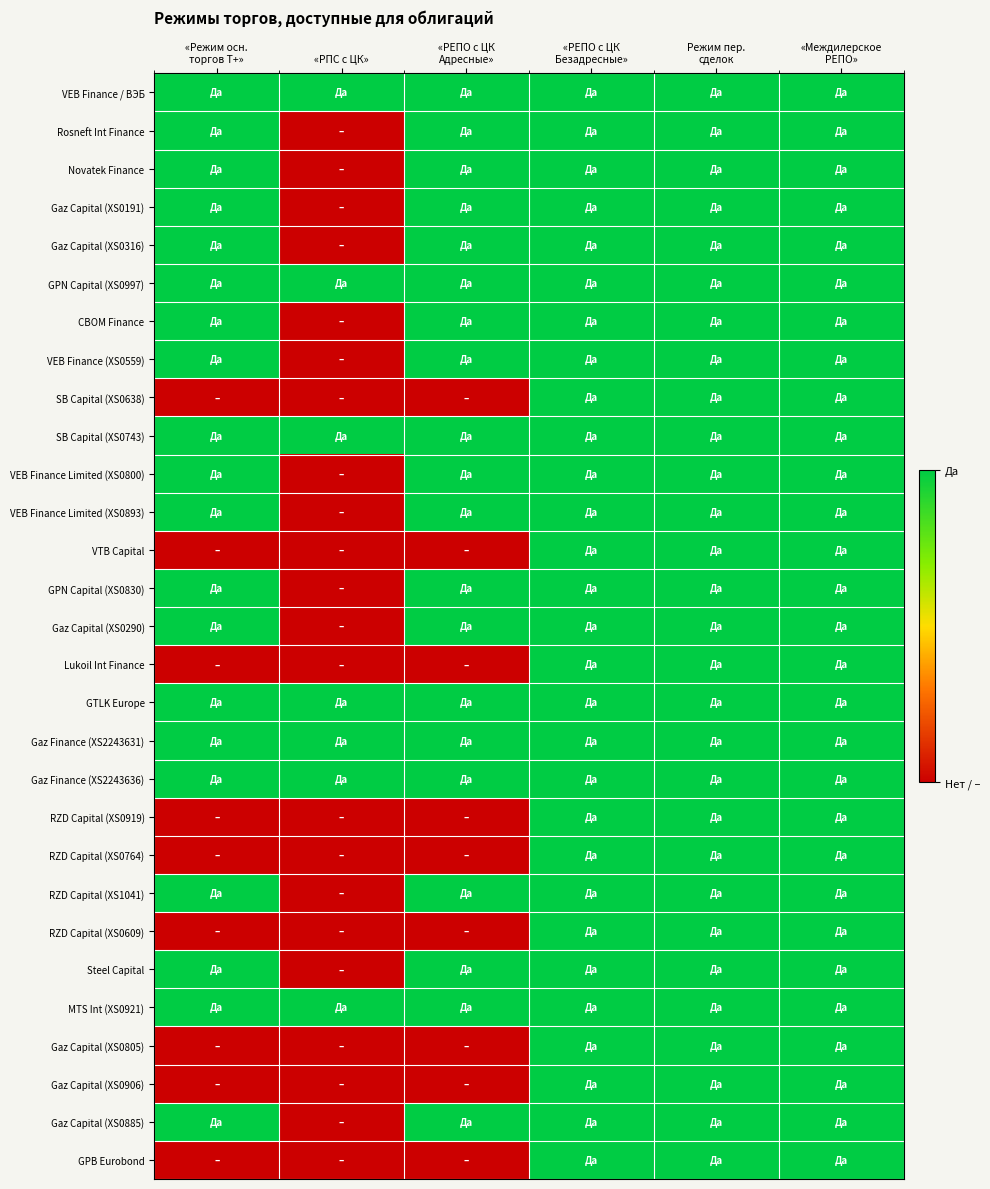

Reading right to left, transcribe all the data shown in this chart.

VEB Finance / ВЭБ: «Междилерское
РЕПО»=1	Режим пер.
сделок=1	«РЕПО с ЦК
Безадресные»=1	«РЕПО с ЦК
Адресные»=1	«РПС с ЦК»=1	«Режим осн.
торгов Т+»=1
Rosneft Int Finance: «Междилерское
РЕПО»=1	Режим пер.
сделок=1	«РЕПО с ЦК
Безадресные»=1	«РЕПО с ЦК
Адресные»=1	«РПС с ЦК»=0	«Режим осн.
торгов Т+»=1
Novatek Finance: «Междилерское
РЕПО»=1	Режим пер.
сделок=1	«РЕПО с ЦК
Безадресные»=1	«РЕПО с ЦК
Адресные»=1	«РПС с ЦК»=0	«Режим осн.
торгов Т+»=1
Gaz Capital (XS0191): «Междилерское
РЕПО»=1	Режим пер.
сделок=1	«РЕПО с ЦК
Безадресные»=1	«РЕПО с ЦК
Адресные»=1	«РПС с ЦК»=0	«Режим осн.
торгов Т+»=1
Gaz Capital (XS0316): «Междилерское
РЕПО»=1	Режим пер.
сделок=1	«РЕПО с ЦК
Безадресные»=1	«РЕПО с ЦК
Адресные»=1	«РПС с ЦК»=0	«Режим осн.
торгов Т+»=1
GPN Capital (XS0997): «Междилерское
РЕПО»=1	Режим пер.
сделок=1	«РЕПО с ЦК
Безадресные»=1	«РЕПО с ЦК
Адресные»=1	«РПС с ЦК»=1	«Режим осн.
торгов Т+»=1
CBOM Finance: «Междилерское
РЕПО»=1	Режим пер.
сделок=1	«РЕПО с ЦК
Безадресные»=1	«РЕПО с ЦК
Адресные»=1	«РПС с ЦК»=0	«Режим осн.
торгов Т+»=1
VEB Finance (XS0559): «Междилерское
РЕПО»=1	Режим пер.
сделок=1	«РЕПО с ЦК
Безадресные»=1	«РЕПО с ЦК
Адресные»=1	«РПС с ЦК»=0	«Режим осн.
торгов Т+»=1
SB Capital (XS0638): «Междилерское
РЕПО»=1	Режим пер.
сделок=1	«РЕПО с ЦК
Безадресные»=1	«РЕПО с ЦК
Адресные»=0	«РПС с ЦК»=0	«Режим осн.
торгов Т+»=0
SB Capital (XS0743): «Междилерское
РЕПО»=1	Режим пер.
сделок=1	«РЕПО с ЦК
Безадресные»=1	«РЕПО с ЦК
Адресные»=1	«РПС с ЦК»=1	«Режим осн.
торгов Т+»=1
VEB Finance Limited (XS0800): «Междилерское
РЕПО»=1	Режим пер.
сделок=1	«РЕПО с ЦК
Безадресные»=1	«РЕПО с ЦК
Адресные»=1	«РПС с ЦК»=0	«Режим осн.
торгов Т+»=1
VEB Finance Limited (XS0893): «Междилерское
РЕПО»=1	Режим пер.
сделок=1	«РЕПО с ЦК
Безадресные»=1	«РЕПО с ЦК
Адресные»=1	«РПС с ЦК»=0	«Режим осн.
торгов Т+»=1
VTB Capital: «Междилерское
РЕПО»=1	Режим пер.
сделок=1	«РЕПО с ЦК
Безадресные»=1	«РЕПО с ЦК
Адресные»=0	«РПС с ЦК»=0	«Режим осн.
торгов Т+»=0
GPN Capital (XS0830): «Междилерское
РЕПО»=1	Режим пер.
сделок=1	«РЕПО с ЦК
Безадресные»=1	«РЕПО с ЦК
Адресные»=1	«РПС с ЦК»=0	«Режим осн.
торгов Т+»=1
Gaz Capital (XS0290): «Междилерское
РЕПО»=1	Режим пер.
сделок=1	«РЕПО с ЦК
Безадресные»=1	«РЕПО с ЦК
Адресные»=1	«РПС с ЦК»=0	«Режим осн.
торгов Т+»=1
Lukoil Int Finance: «Междилерское
РЕПО»=1	Режим пер.
сделок=1	«РЕПО с ЦК
Безадресные»=1	«РЕПО с ЦК
Адресные»=0	«РПС с ЦК»=0	«Режим осн.
торгов Т+»=0
GTLK Europe: «Междилерское
РЕПО»=1	Режим пер.
сделок=1	«РЕПО с ЦК
Безадресные»=1	«РЕПО с ЦК
Адресные»=1	«РПС с ЦК»=1	«Режим осн.
торгов Т+»=1
Gaz Finance (XS2243631): «Междилерское
РЕПО»=1	Режим пер.
сделок=1	«РЕПО с ЦК
Безадресные»=1	«РЕПО с ЦК
Адресные»=1	«РПС с ЦК»=1	«Режим осн.
торгов Т+»=1
Gaz Finance (XS2243636): «Междилерское
РЕПО»=1	Режим пер.
сделок=1	«РЕПО с ЦК
Безадресные»=1	«РЕПО с ЦК
Адресные»=1	«РПС с ЦК»=1	«Режим осн.
торгов Т+»=1
RZD Capital (XS0919): «Междилерское
РЕПО»=1	Режим пер.
сделок=1	«РЕПО с ЦК
Безадресные»=1	«РЕПО с ЦК
Адресные»=0	«РПС с ЦК»=0	«Режим осн.
торгов Т+»=0
RZD Capital (XS0764): «Междилерское
РЕПО»=1	Режим пер.
сделок=1	«РЕПО с ЦК
Безадресные»=1	«РЕПО с ЦК
Адресные»=0	«РПС с ЦК»=0	«Режим осн.
торгов Т+»=0
RZD Capital (XS1041): «Междилерское
РЕПО»=1	Режим пер.
сделок=1	«РЕПО с ЦК
Безадресные»=1	«РЕПО с ЦК
Адресные»=1	«РПС с ЦК»=0	«Режим осн.
торгов Т+»=1
RZD Capital (XS0609): «Междилерское
РЕПО»=1	Режим пер.
сделок=1	«РЕПО с ЦК
Безадресные»=1	«РЕПО с ЦК
Адресные»=0	«РПС с ЦК»=0	«Режим осн.
торгов Т+»=0
Steel Capital: «Междилерское
РЕПО»=1	Режим пер.
сделок=1	«РЕПО с ЦК
Безадресные»=1	«РЕПО с ЦК
Адресные»=1	«РПС с ЦК»=0	«Режим осн.
торгов Т+»=1
MTS Int (XS0921): «Междилерское
РЕПО»=1	Режим пер.
сделок=1	«РЕПО с ЦК
Безадресные»=1	«РЕПО с ЦК
Адресные»=1	«РПС с ЦК»=1	«Режим осн.
торгов Т+»=1
Gaz Capital (XS0805): «Междилерское
РЕПО»=1	Режим пер.
сделок=1	«РЕПО с ЦК
Безадресные»=1	«РЕПО с ЦК
Адресные»=0	«РПС с ЦК»=0	«Режим осн.
торгов Т+»=0
Gaz Capital (XS0906): «Междилерское
РЕПО»=1	Режим пер.
сделок=1	«РЕПО с ЦК
Безадресные»=1	«РЕПО с ЦК
Адресные»=0	«РПС с ЦК»=0	«Режим осн.
торгов Т+»=0
Gaz Capital (XS0885): «Междилерское
РЕПО»=1	Режим пер.
сделок=1	«РЕПО с ЦК
Безадресные»=1	«РЕПО с ЦК
Адресные»=1	«РПС с ЦК»=0	«Режим осн.
торгов Т+»=1
GPB Eurobond: «Междилерское
РЕПО»=1	Режим пер.
сделок=1	«РЕПО с ЦК
Безадресные»=1	«РЕПО с ЦК
Адресные»=0	«РПС с ЦК»=0	«Режим осн.
торгов Т+»=0